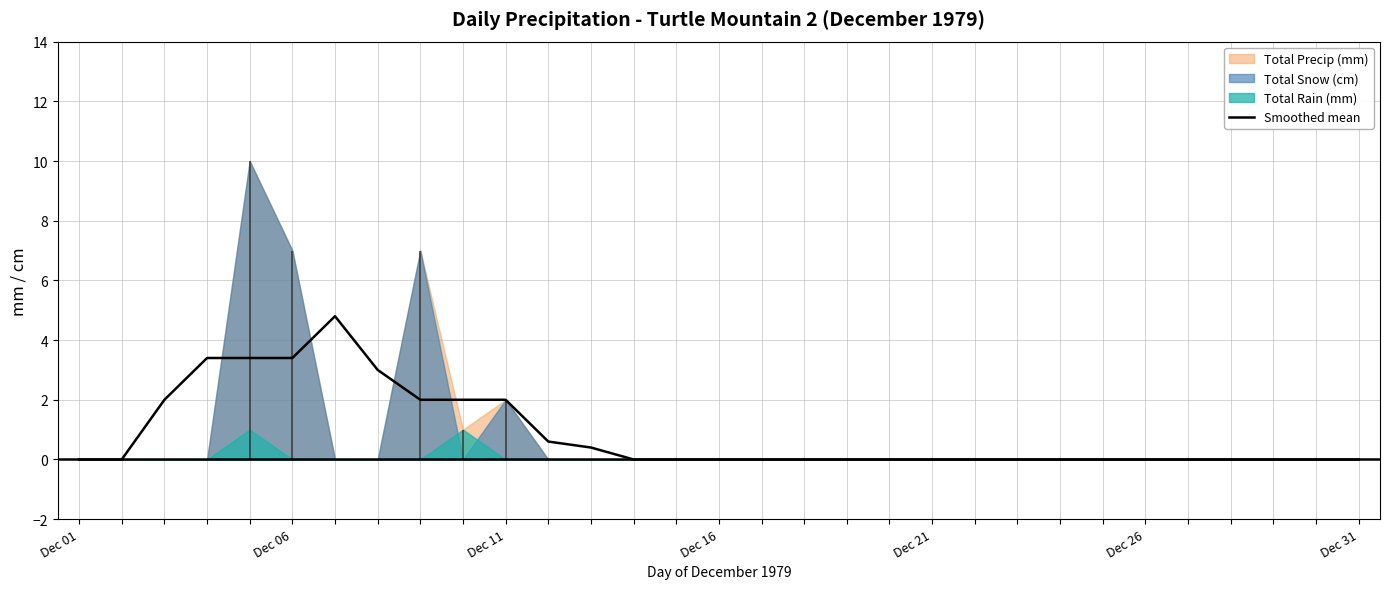

How many points are higher than both their immediate neighbors (excluding endpoints)?

1